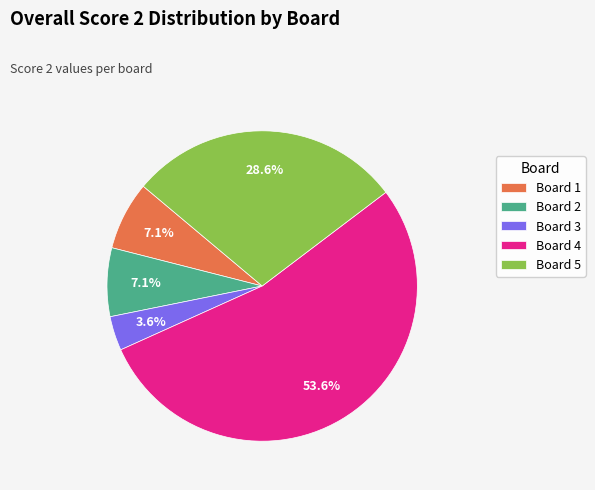

Which category has the biggest portion of the pie?

Board 4